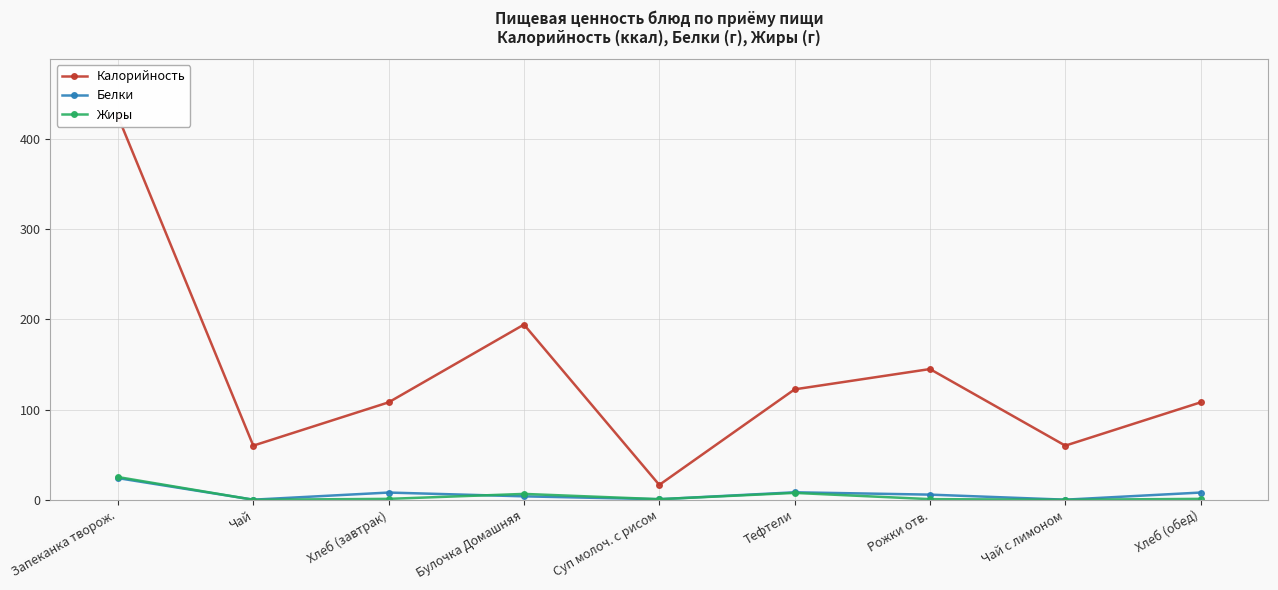

How many data points in Белки are less than 5?

4